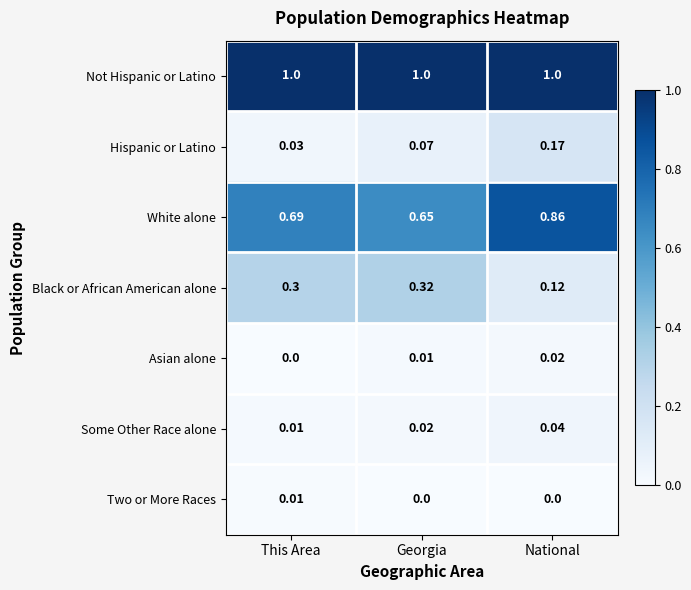

List the series in order of their peak value, lowest first.

Two or More Races, Asian alone, Some Other Race alone, Hispanic or Latino, Black or African American alone, White alone, Not Hispanic or Latino